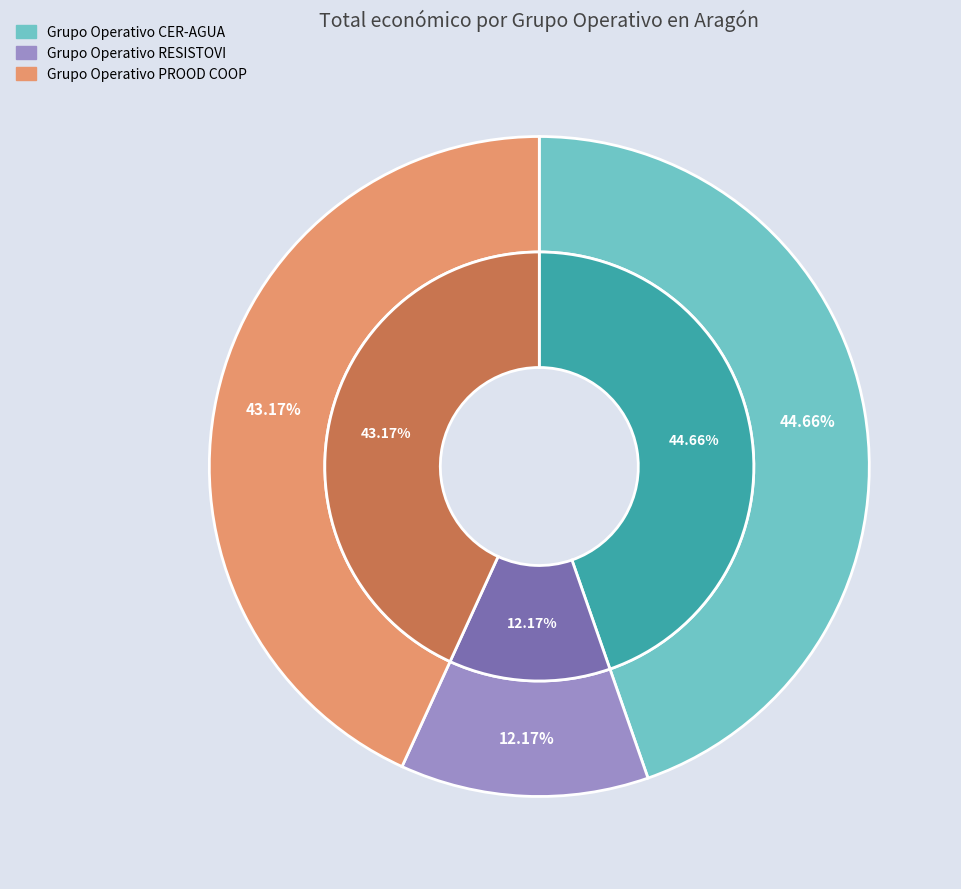

True or false: Grupo Operativo PROOD COOP accounts for 43% of the total.

True